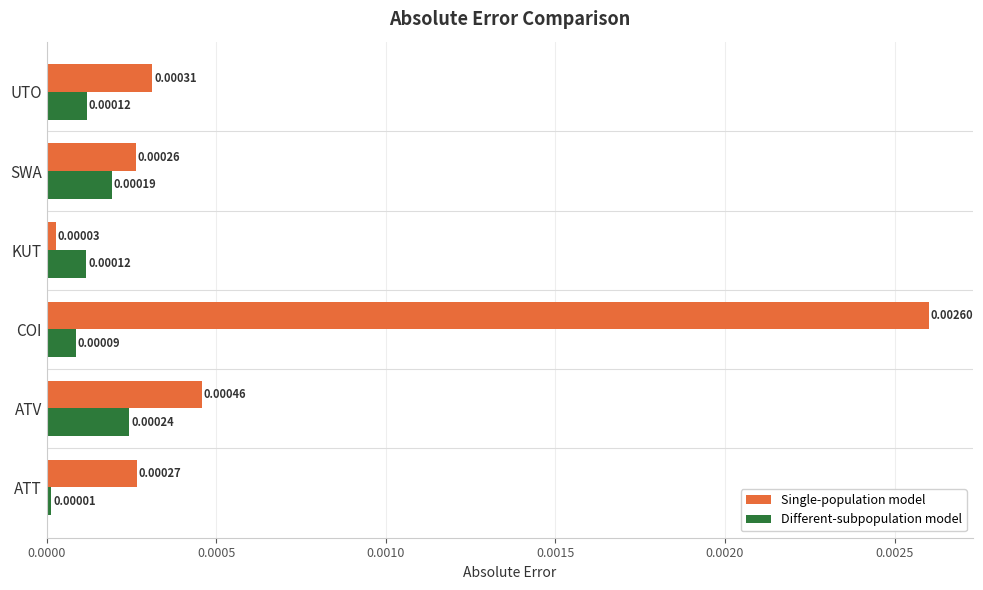

List the series in order of their peak value, highest first.

Single-population model, Different-subpopulation model